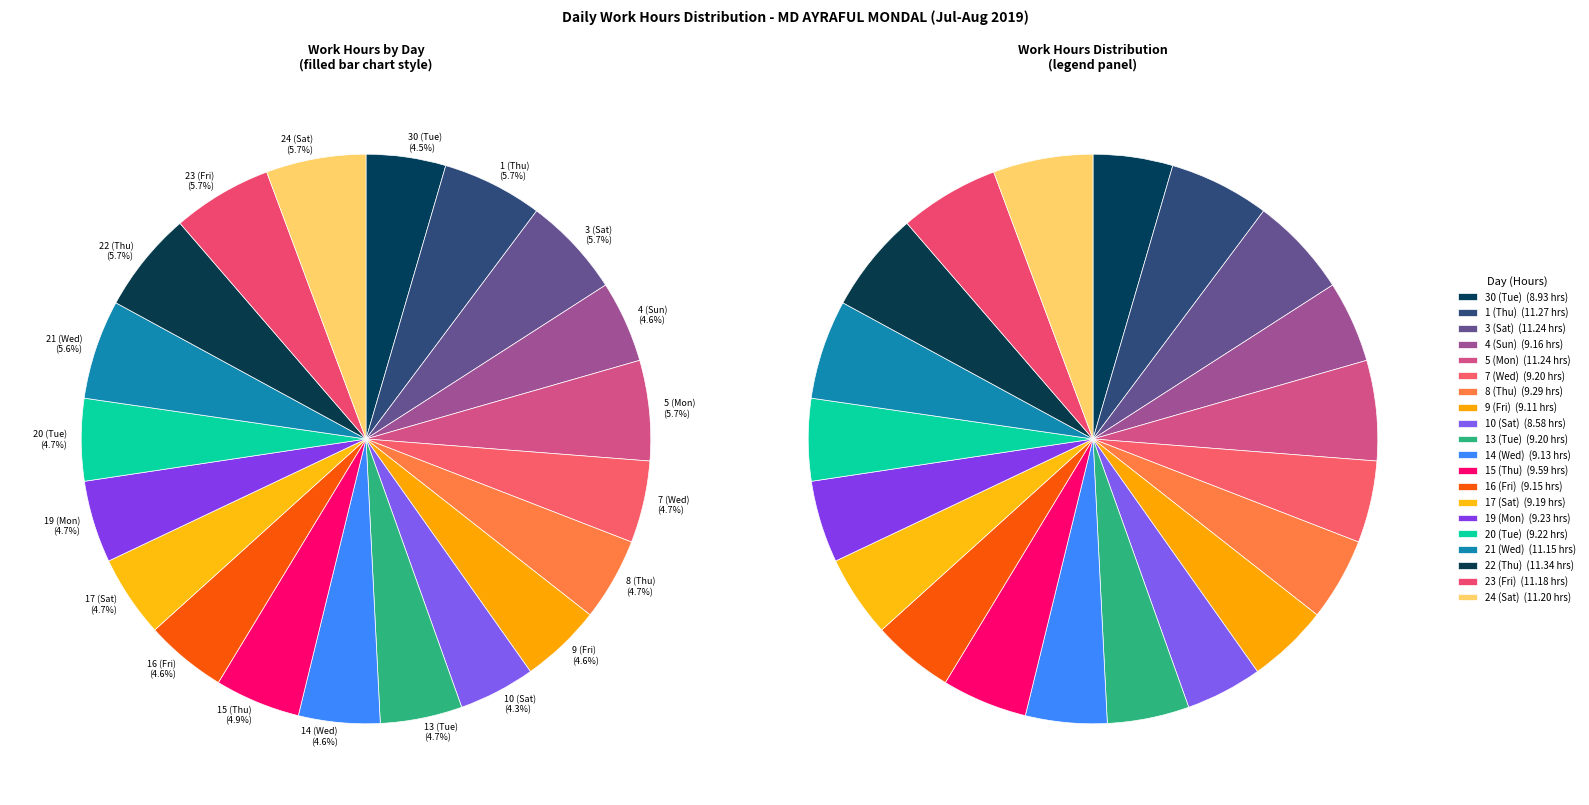

What percentage is the 5 (Mon) slice, to the nearest percent?

6%